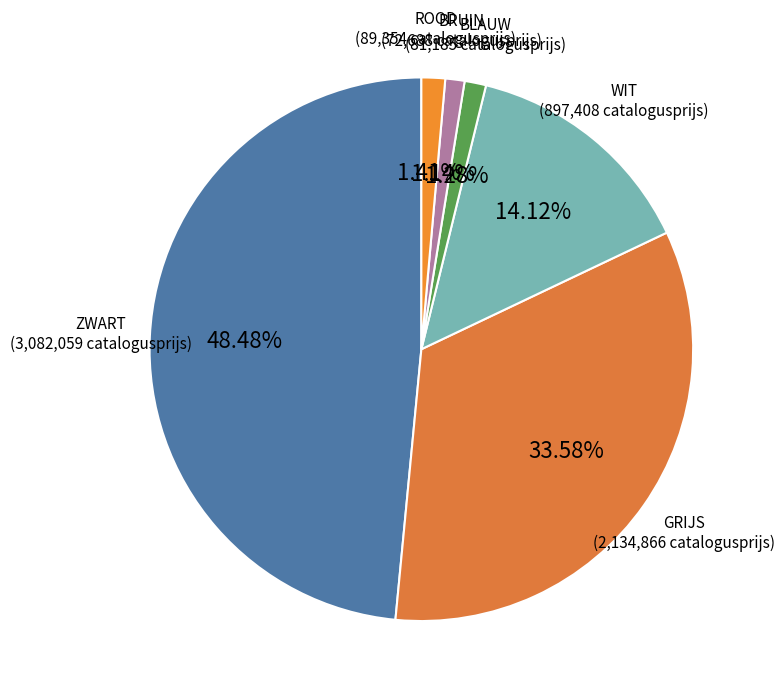

Combined, what portion of the pie is ZWART and WIT?

62.6%